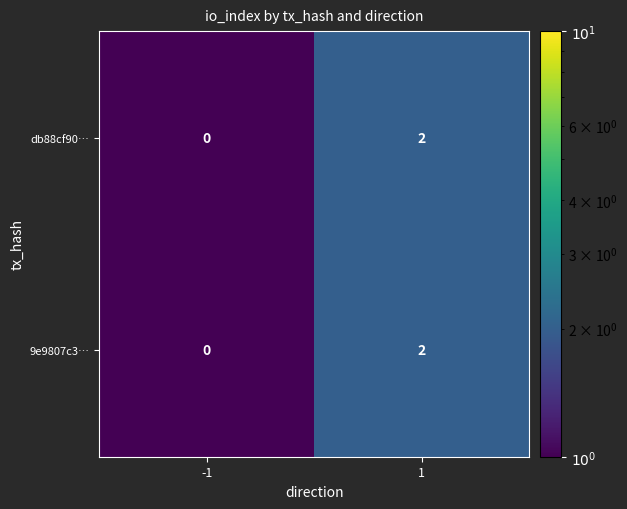

Rank the categories by db88cf90… value from lowest to highest.

-1, 1